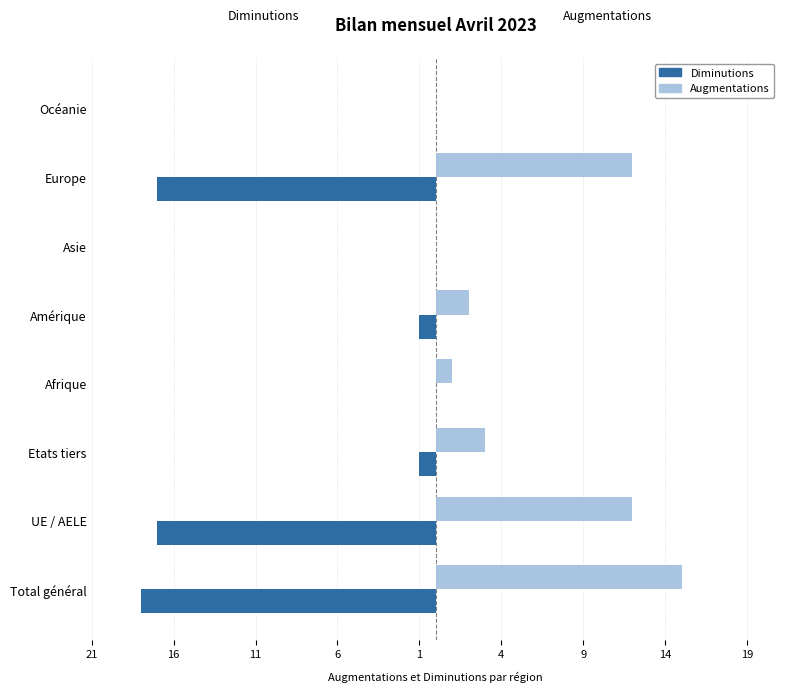

What are all the series names shown in the legend?

Diminutions, Augmentations